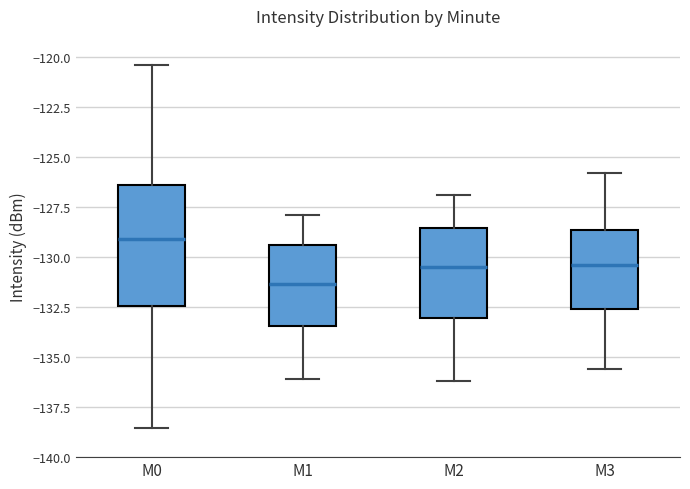

Comparing the boxes themselves (not the whiskers), which one is the tallest?

M0